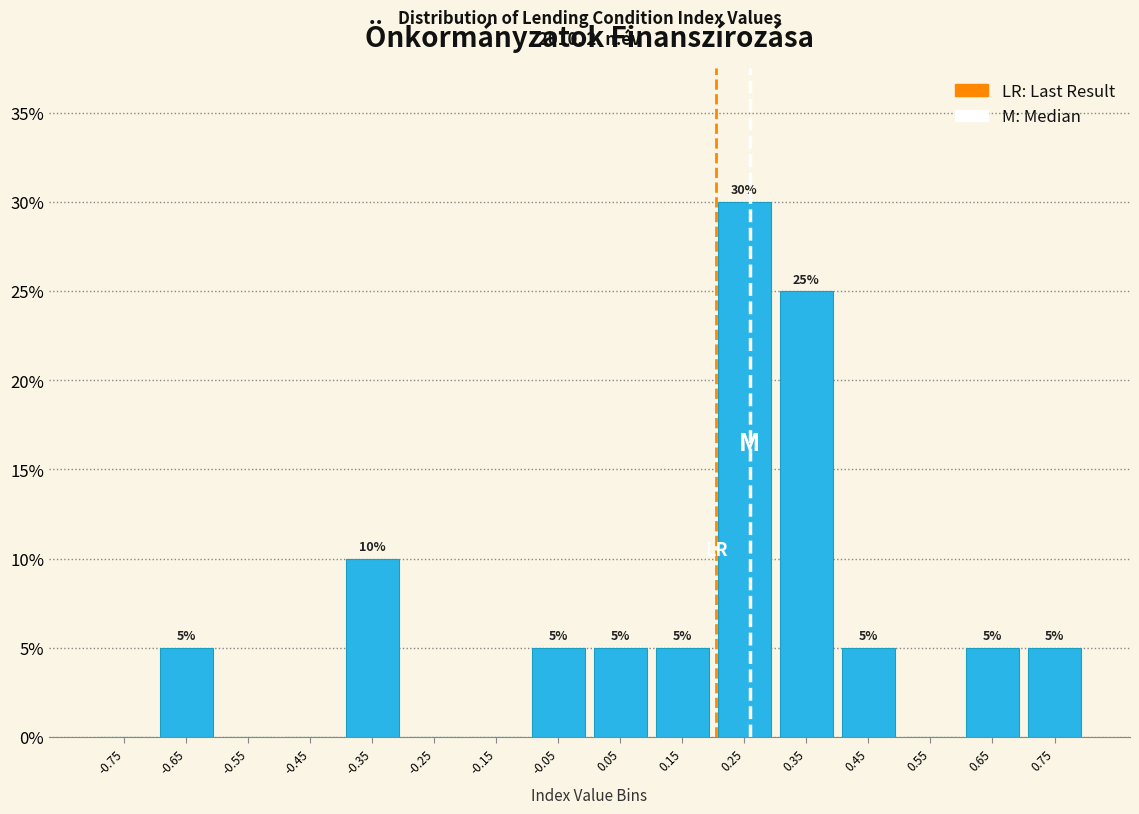

Over which range of the x-axis is the bar tallest?

0.2 to 0.3